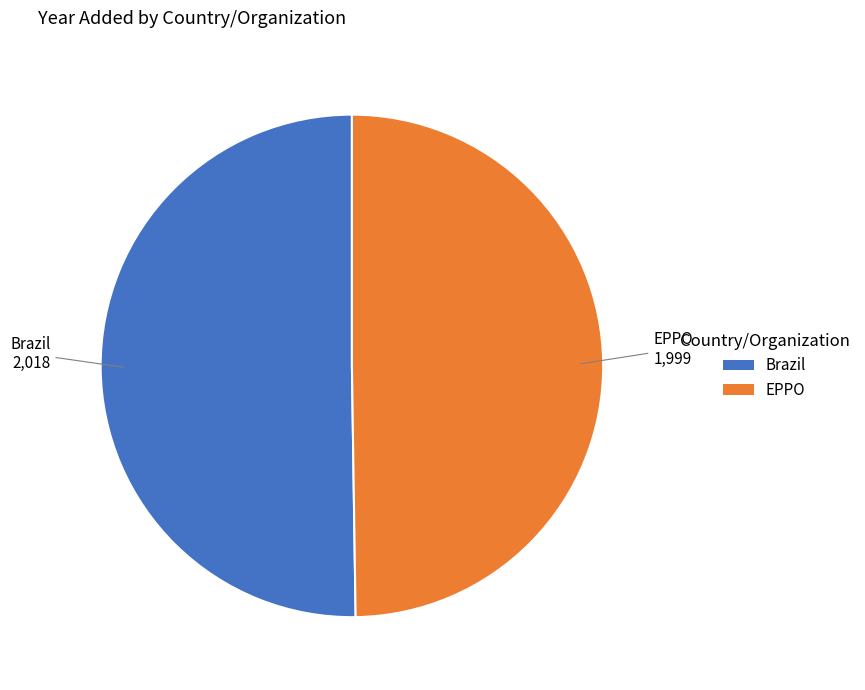

The EPPO slice represents 50% of the pie. True or false?

True